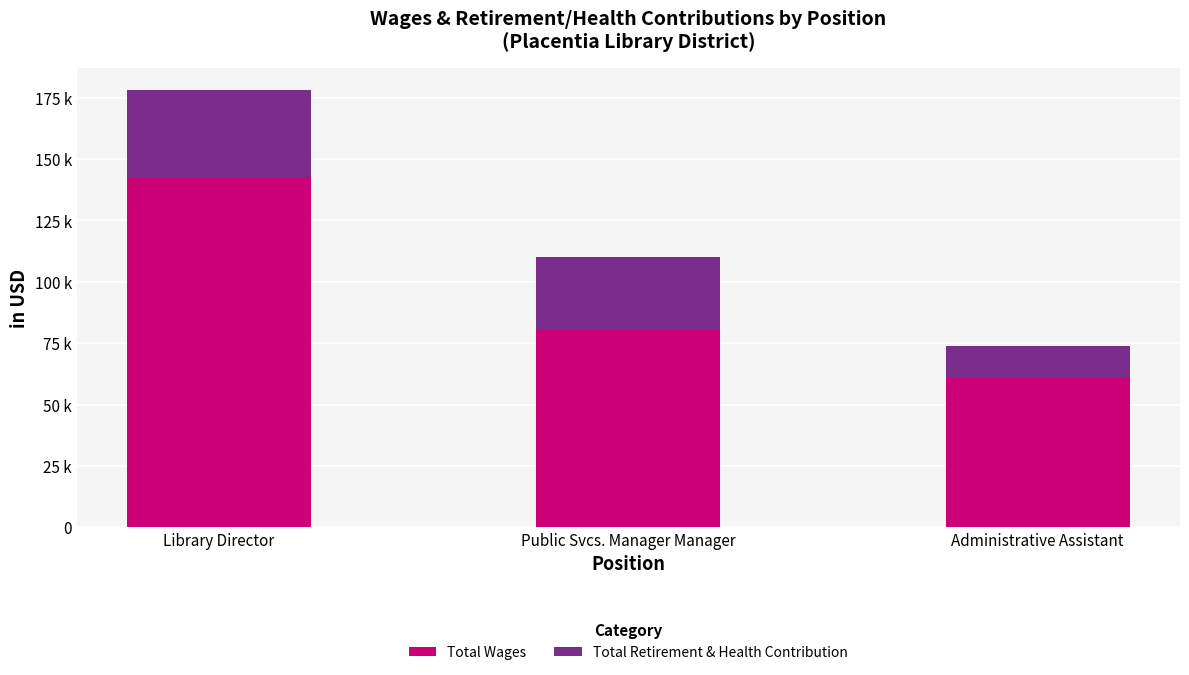

What is the average value of the Total Retirement & Health Contribution series?

25854